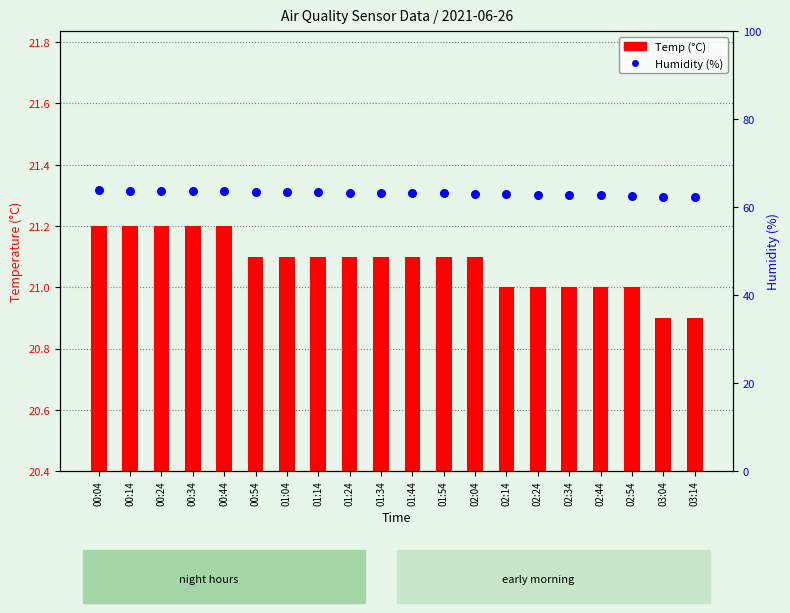

Is the value of Temp (°C) at 00:24 greater than the value of Humidity (%) at 02:04?

No